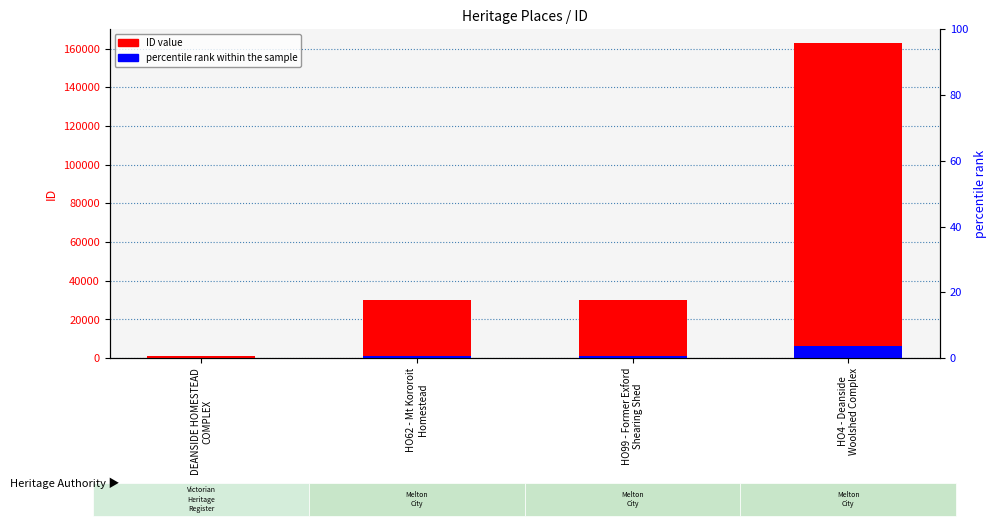

Reading left to right, list all the values displayed in this chart.

ID value: DEANSIDE HOMESTEAD
COMPLEX=992.0	HO62 - Mt Kororoit
Homestead=30065.0	HO99 - Former Exford
Shearing Shed=30223.0	HO4 - Deanside
Woolshed Complex=162933.0
percentile rank within the sample: DEANSIDE HOMESTEAD
COMPLEX=39.7	HO62 - Mt Kororoit
Homestead=1202.6	HO99 - Former Exford
Shearing Shed=1208.9	HO4 - Deanside
Woolshed Complex=6517.3